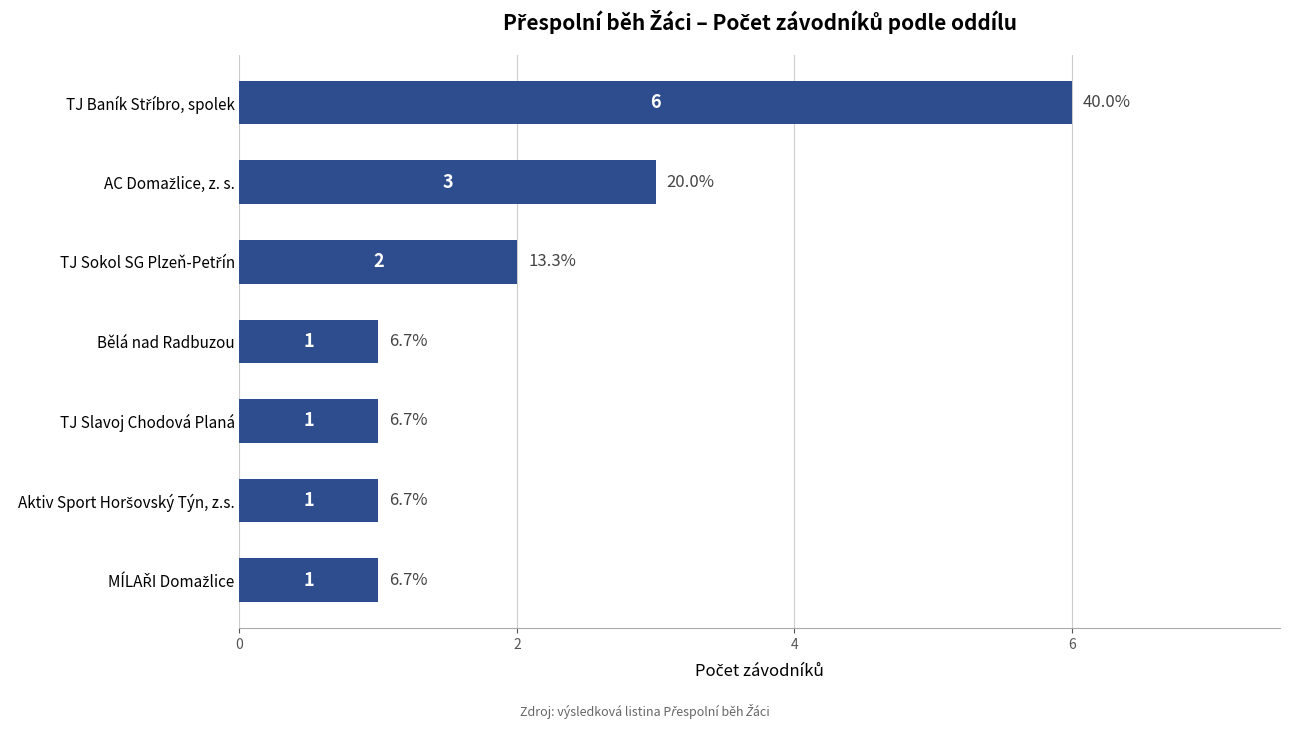

What is the greatest value displayed?

6